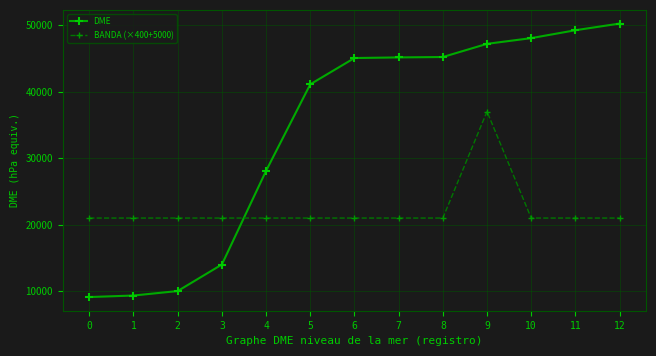

What is the value of the DME point at the 13th from the left?

50208